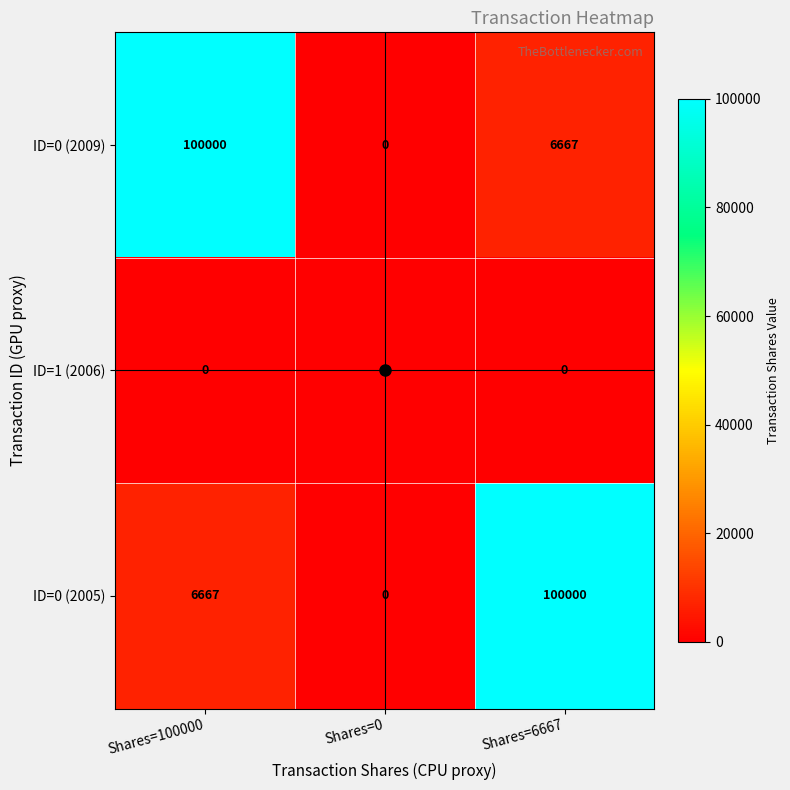

How many series are shown in this chart?

3